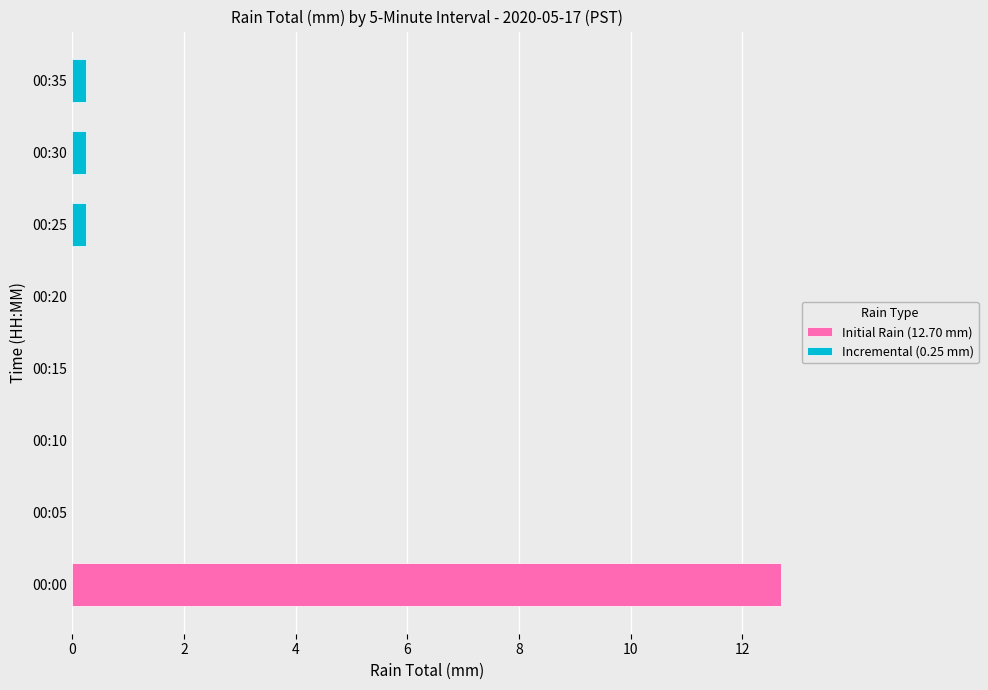

How many data points does each series have?

8